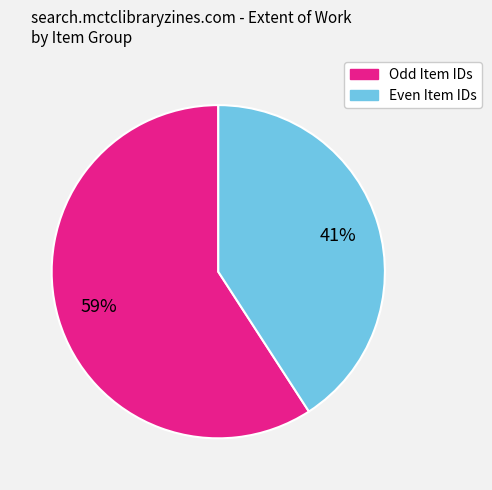

Count the number of slices in the pie.

2